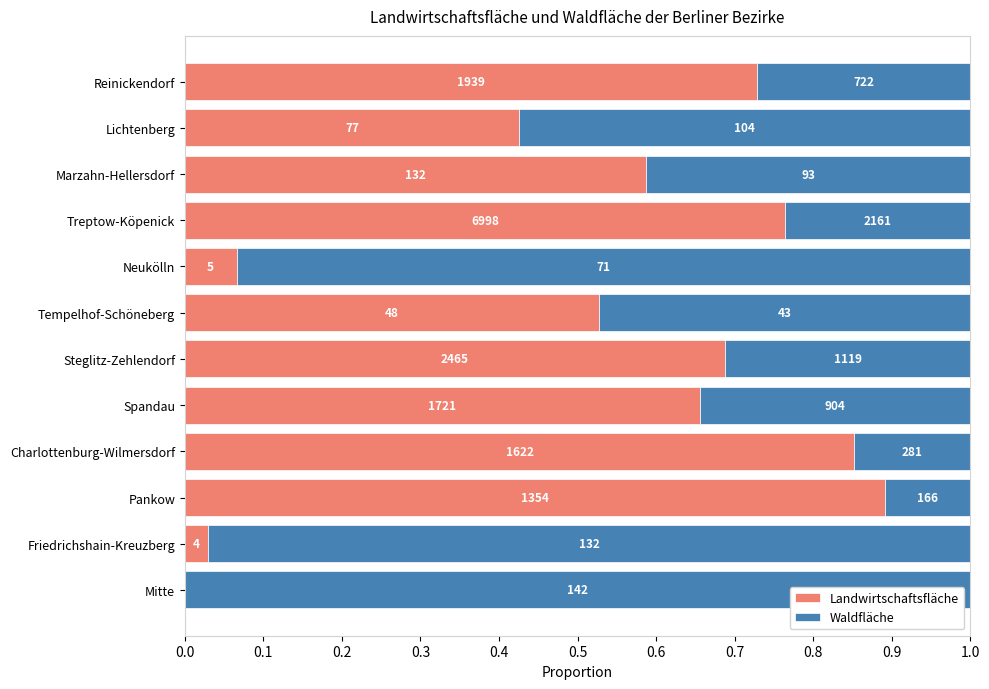

What are all the series names shown in the legend?

Landwirtschaftsfläche, Waldfläche